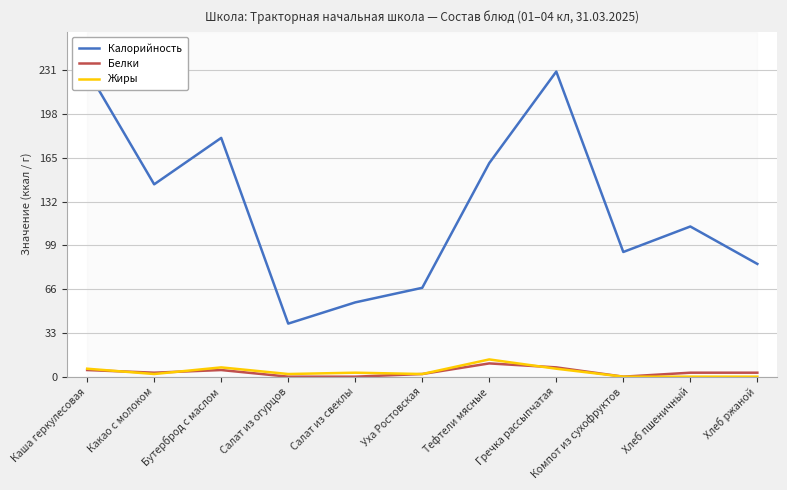

What is the value of the Белки point at the 1st from the left?

5.0